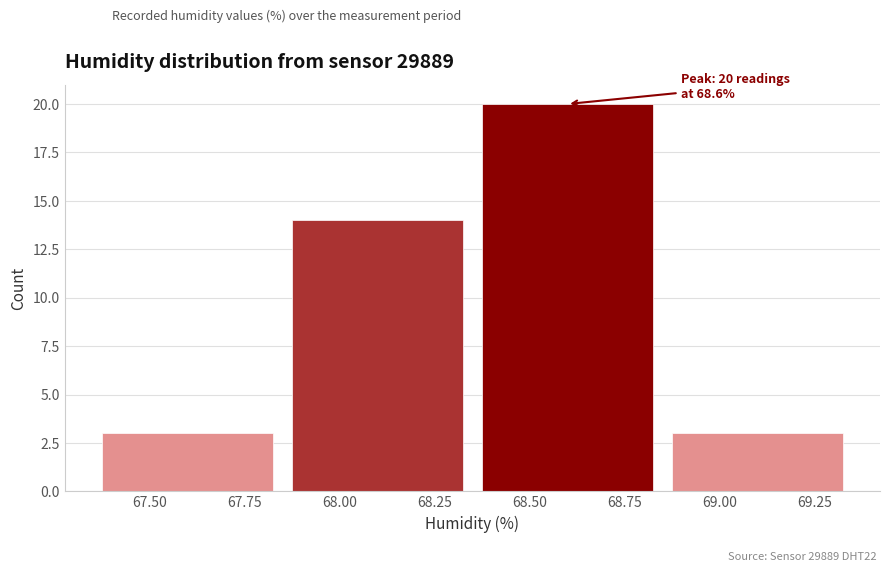

Over which range of the x-axis is the bar tallest?

68.35 to 68.85